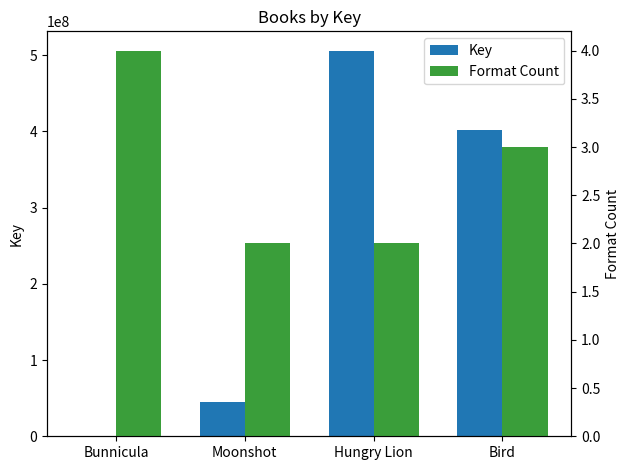

What is the label of the 4th bar from the left?

Bird